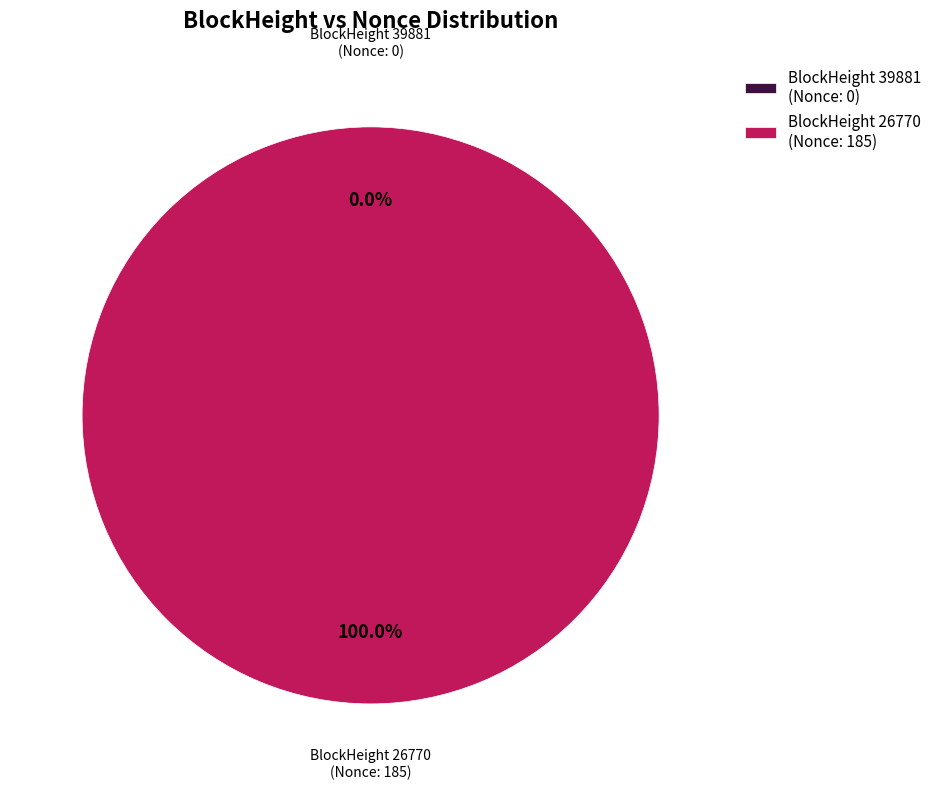

The 26770 slice represents 100% of the pie. True or false?

True